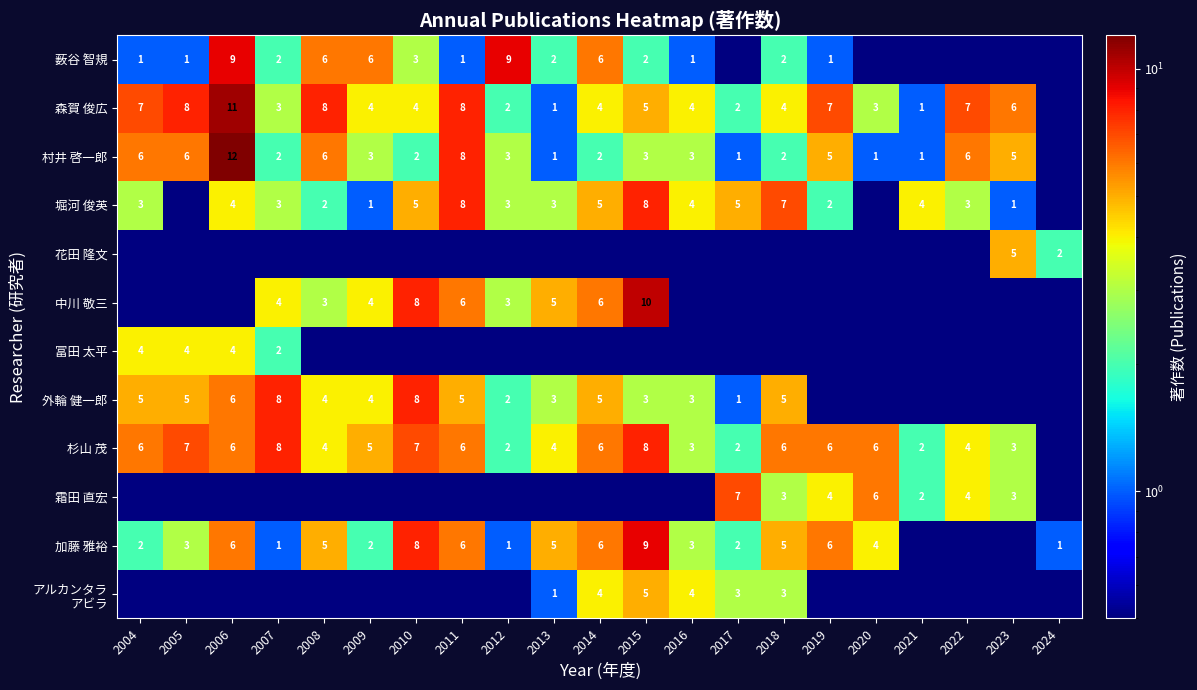

True or false: 森賀 俊広 has a value of 6.0 at 2014.

False